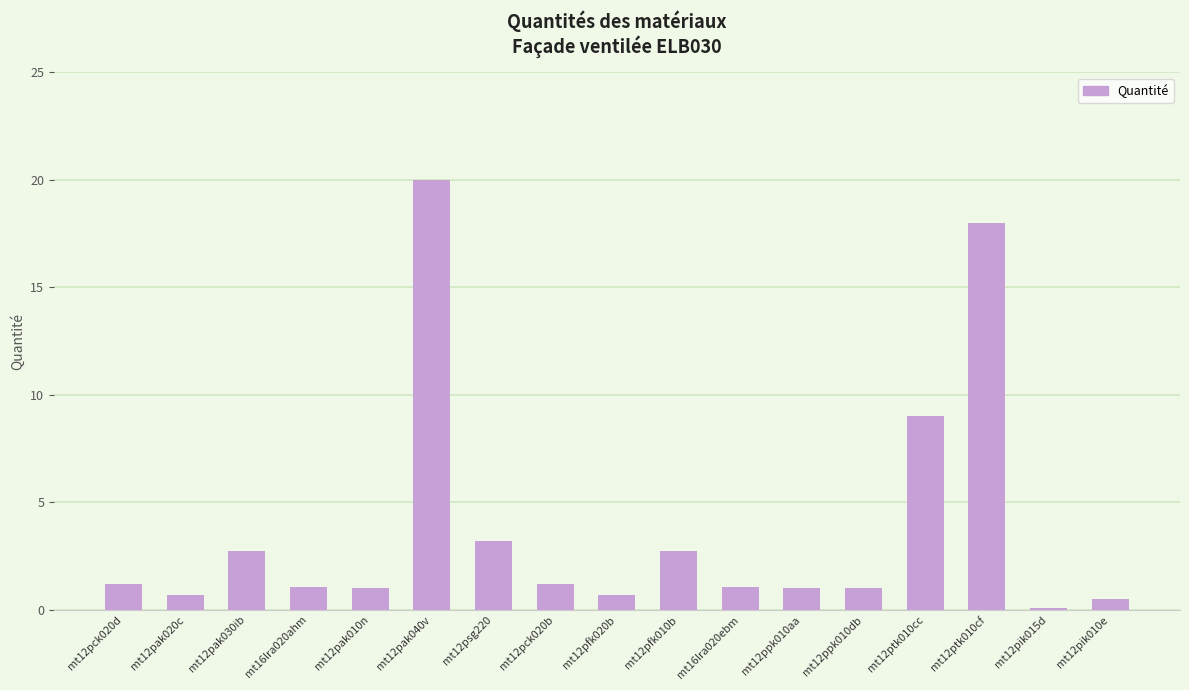

What is the difference between the second highest and minimum values?

17.9